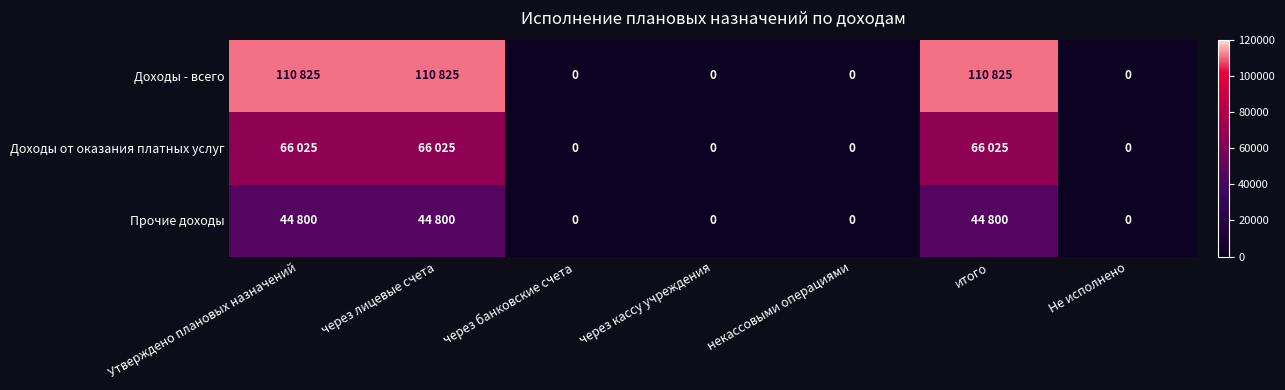

The Прочие доходы series shows 67238 at через лицевые счета. True or false?

False